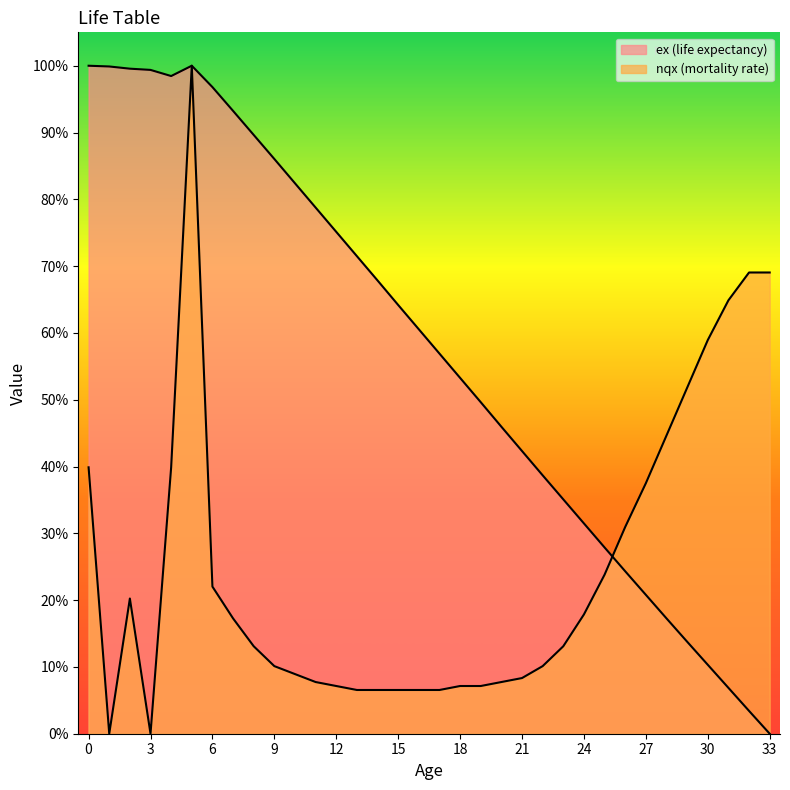

Where is the first local maximum for nqx?

2